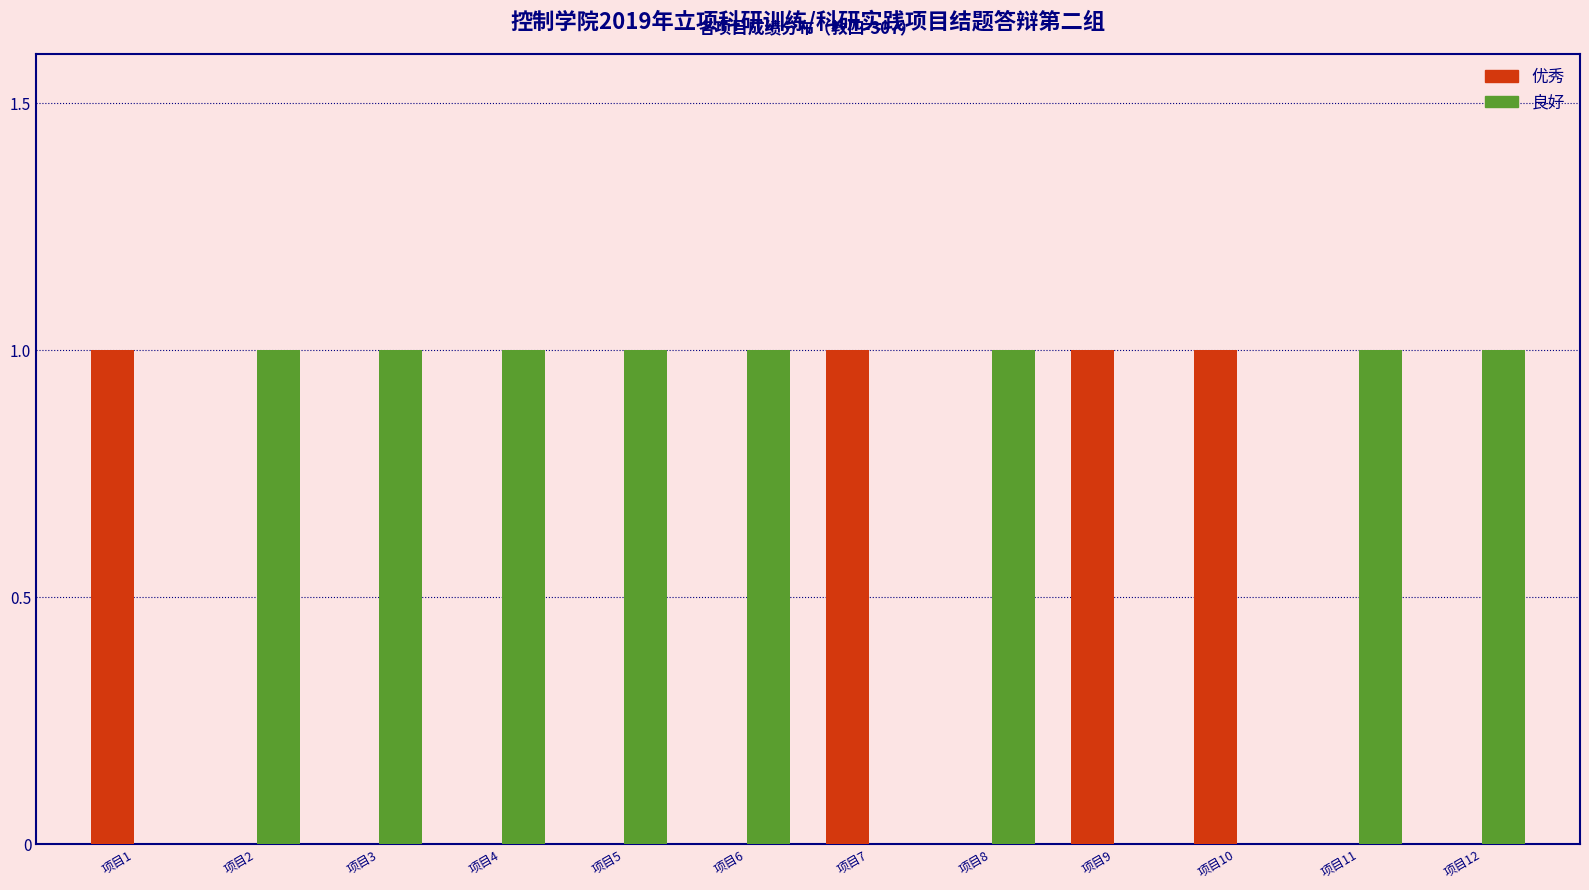

Is it true that 良好 equals 0 at 项目7?

True